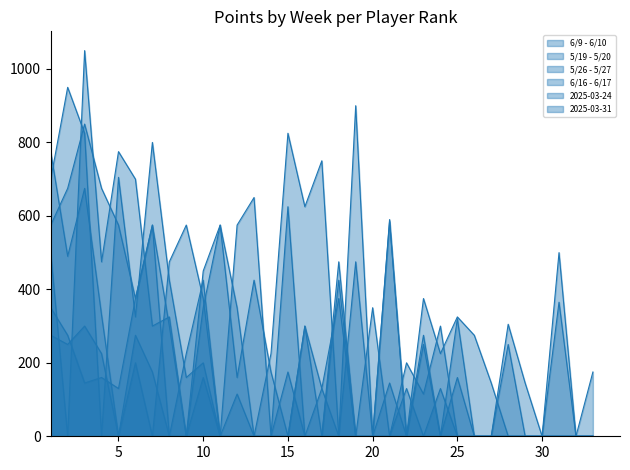

How many data points does each series have?

33